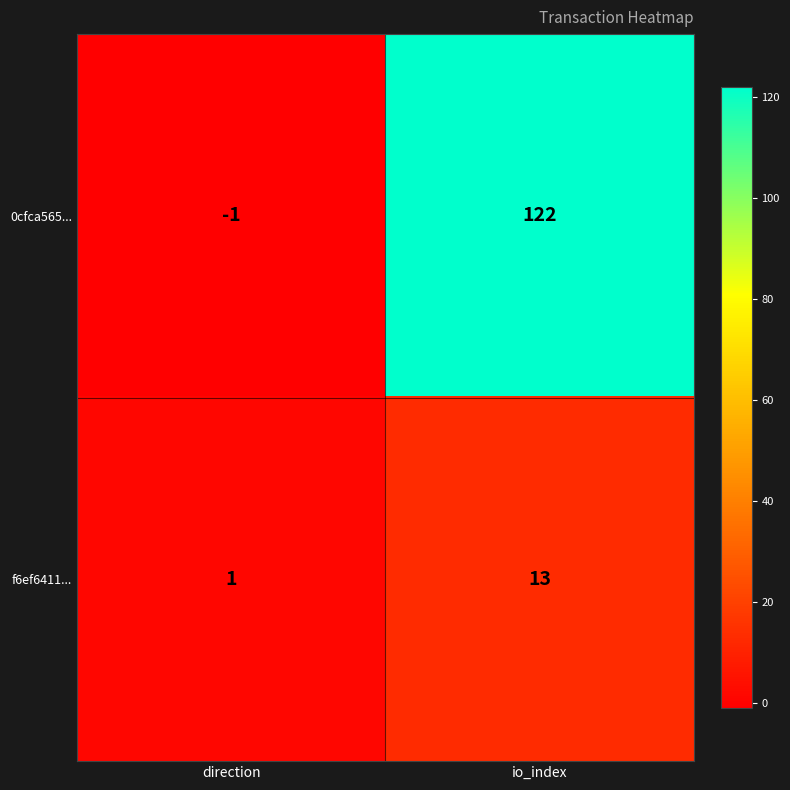

Reading left to right, what are all the values shown in this chart?

0cfca565...: direction=-1	io_index=122
f6ef6411...: direction=1	io_index=13